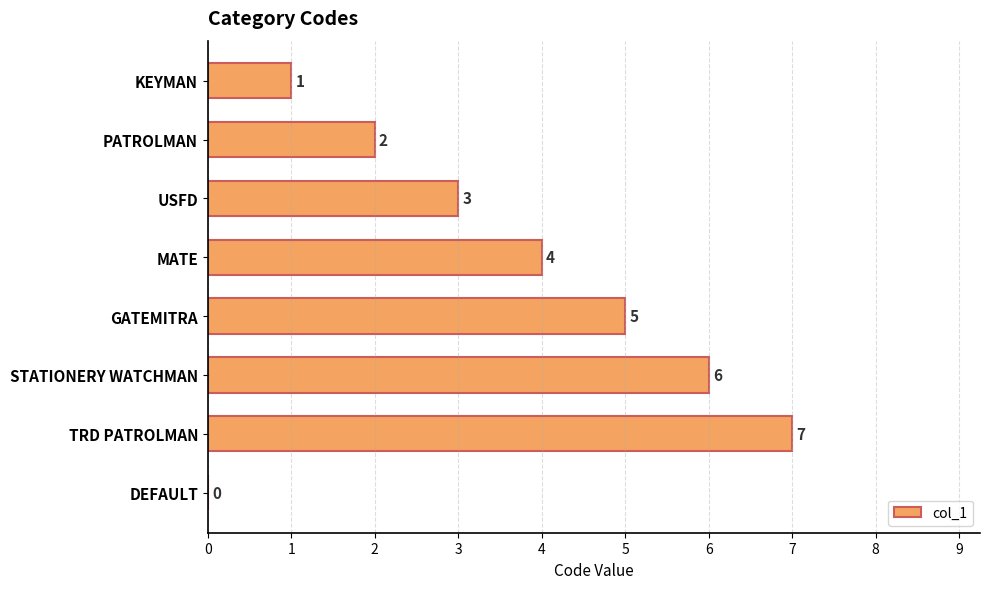

How many categories are shown in the chart?

8